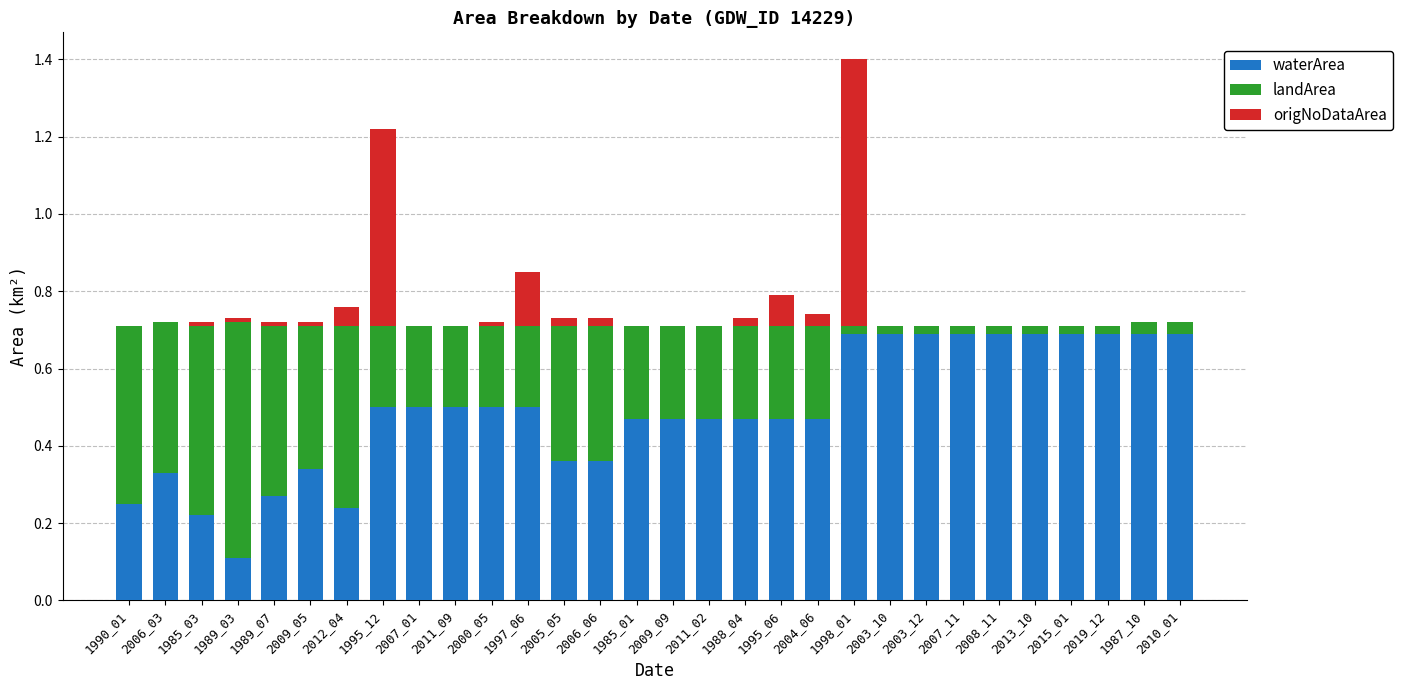

The value of waterArea at 1985_01 is 0.8. True or false?

False